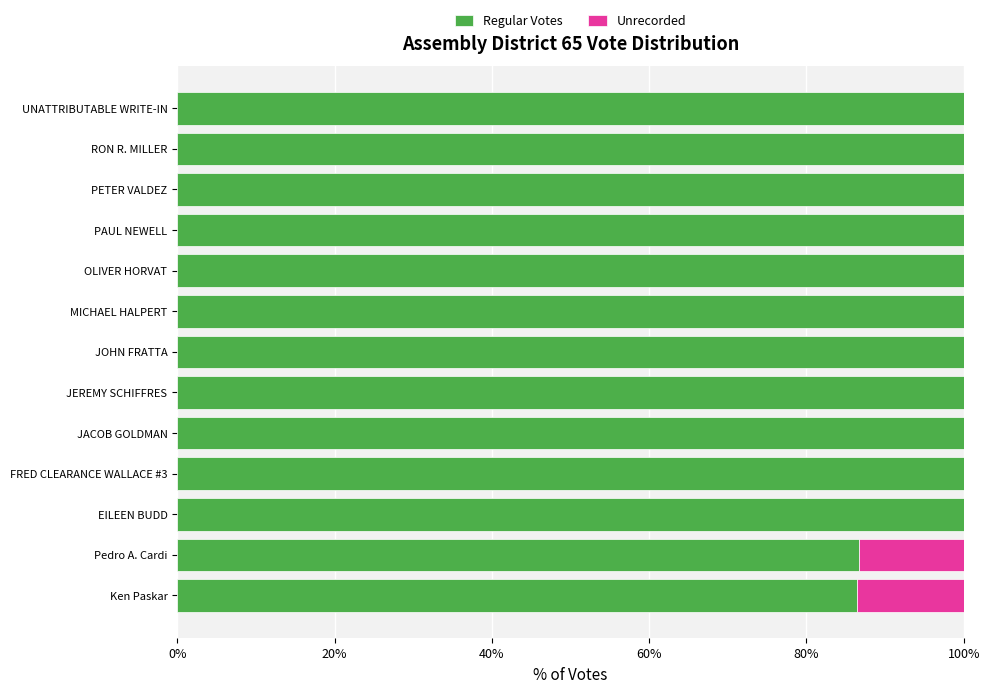

What is the total value across all series at OLIVER HORVAT?

100.0